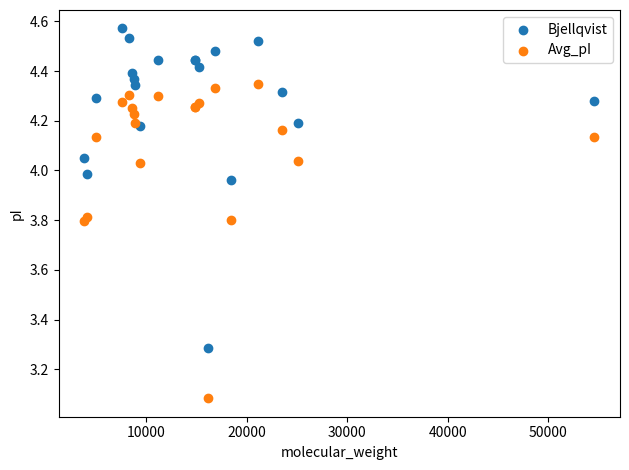

What is the X range (max minus min) for the scatter plot?

50763.4